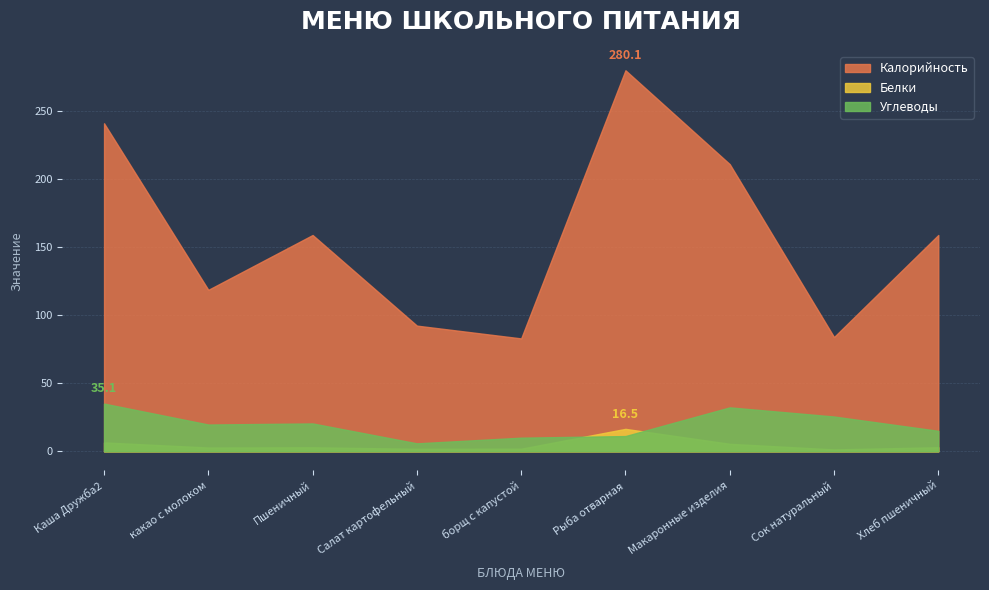

Is it true that Углеводы equals 30.3 at какао с молоком?

False